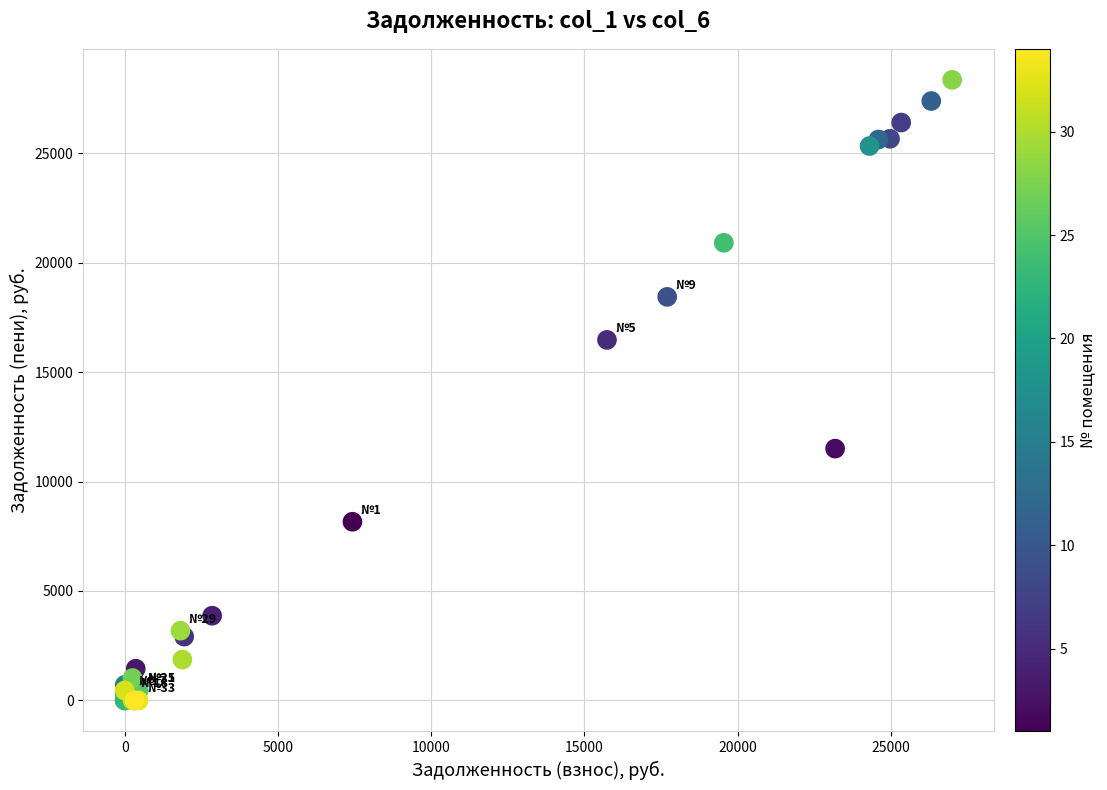

What Y value in the scatter plot is closest to 14173?

16469.3